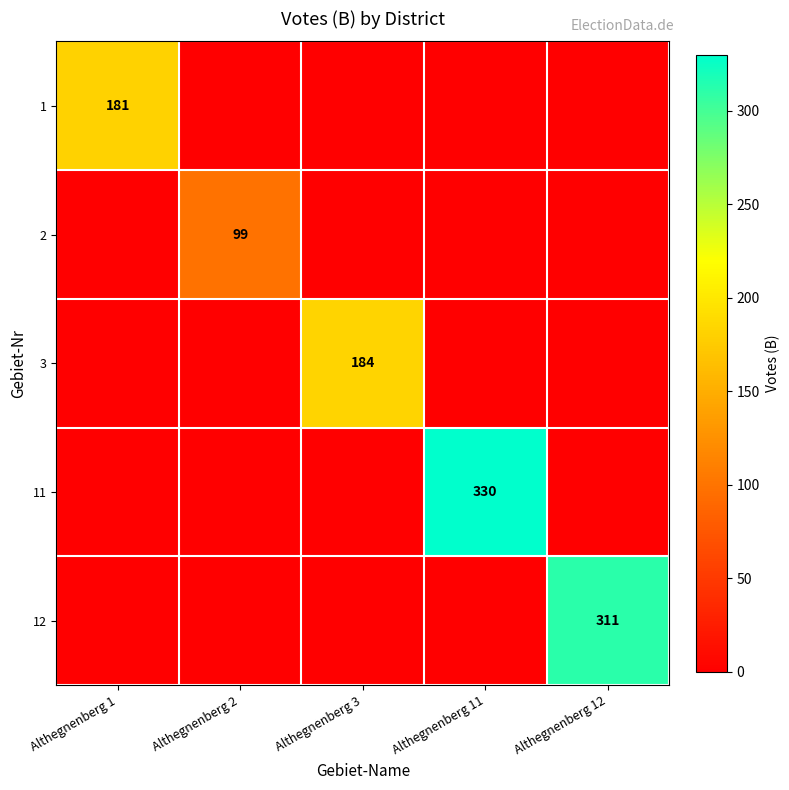

The 2 series shows 99 at Althegnenberg 2. True or false?

True